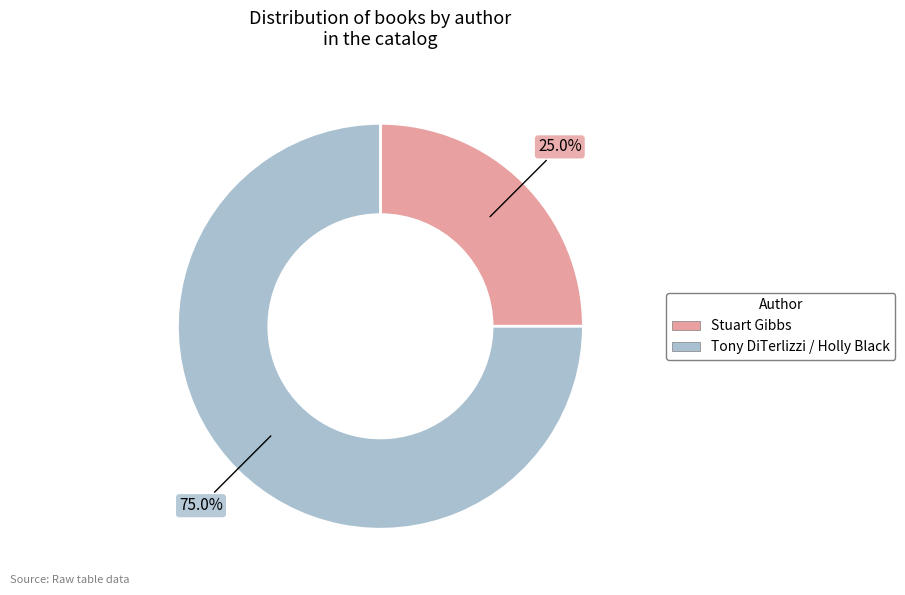

Is it true that Stuart Gibbs is 36% of the pie?

False